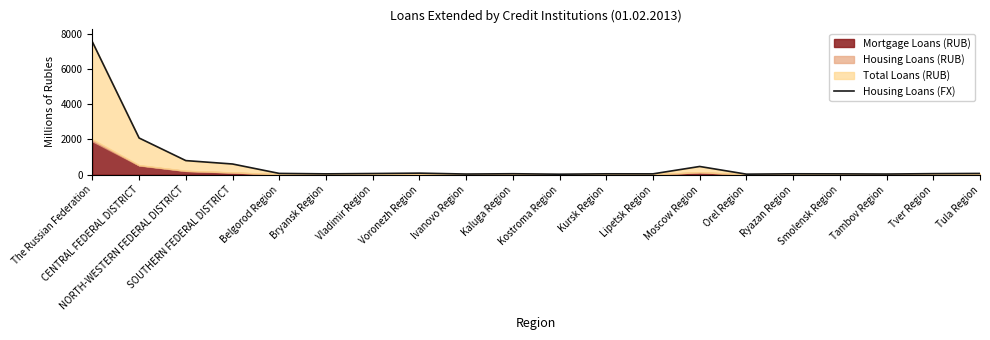

Reading left to right, what are all the values shown in this chart?

The Russian Federation=7542.3	CENTRAL FEDERAL DISTRICT=2080.4	NORTH-WESTERN FEDERAL DISTRICT=796.8	SOUTHERN FEDERAL DISTRICT=603.4	Belgorod Region=68.0	Bryansk Region=43.4	Vladimir Region=62.3	Voronezh Region=84.3	Ivanovo Region=33.0	Kaluga Region=49.8	Kostroma Region=23.9	Kursk Region=45.5	Lipetsk Region=43.5	Moscow Region=463.1	Orel Region=26.2	Ryazan Region=46.4	Smolensk Region=42.9	Tambov Region=33.0	Tver Region=55.1	Tula Region=67.0